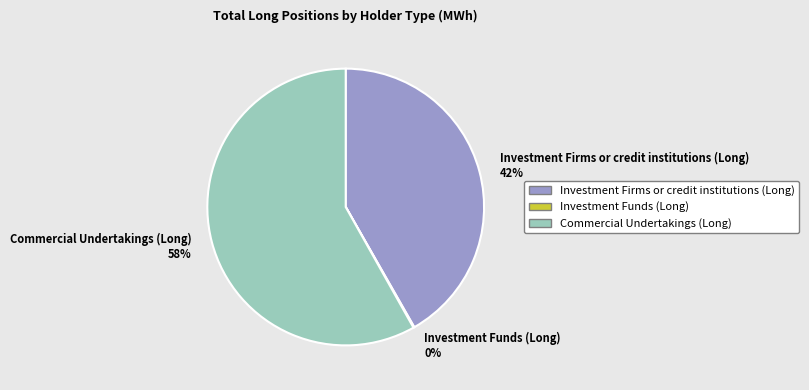

The Investment Firms or credit institutions (Long) slice represents 42% of the pie. True or false?

True